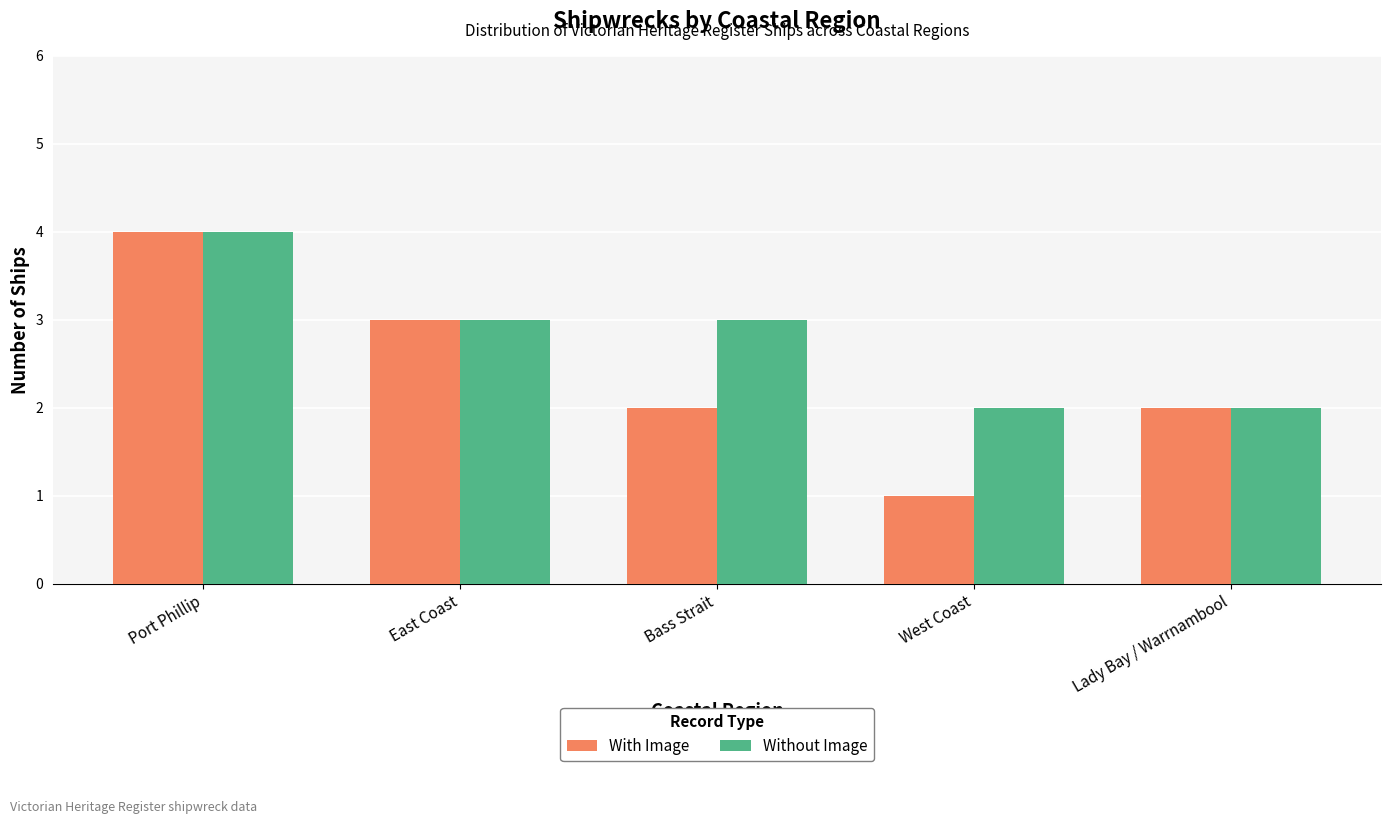

What are all the series names shown in the legend?

With Image, Without Image